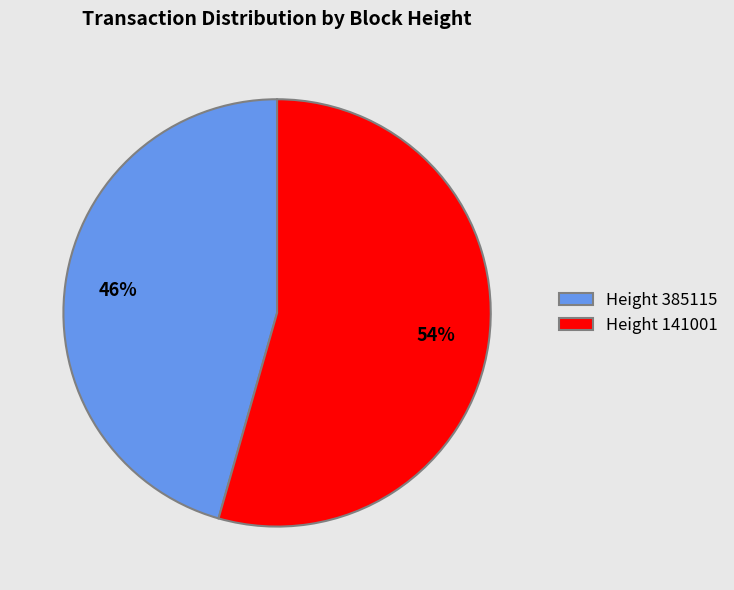

Which has a higher value, Height 385115 or Height 141001?

Height 141001